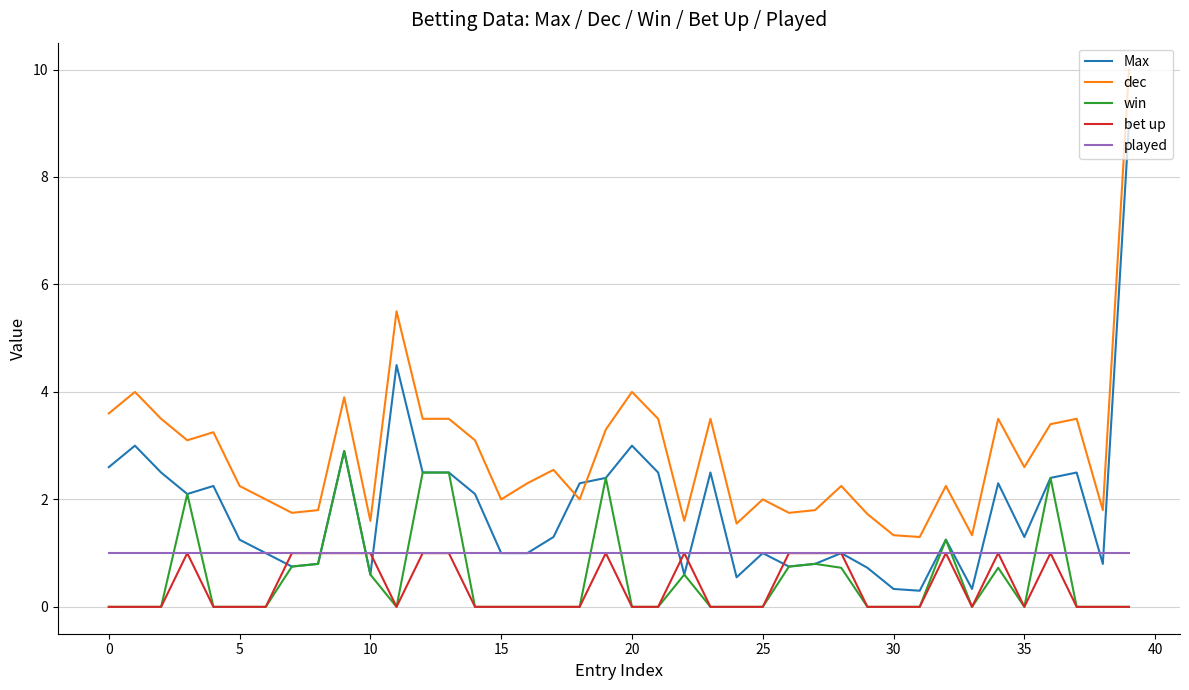

What is the minimum value for played?

1.0